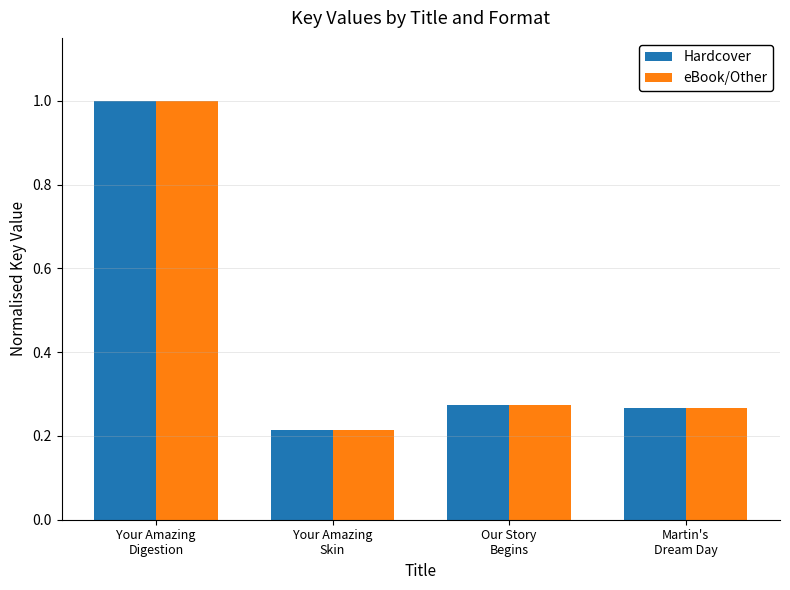

At how many categories does at least one series exceed 0?

4